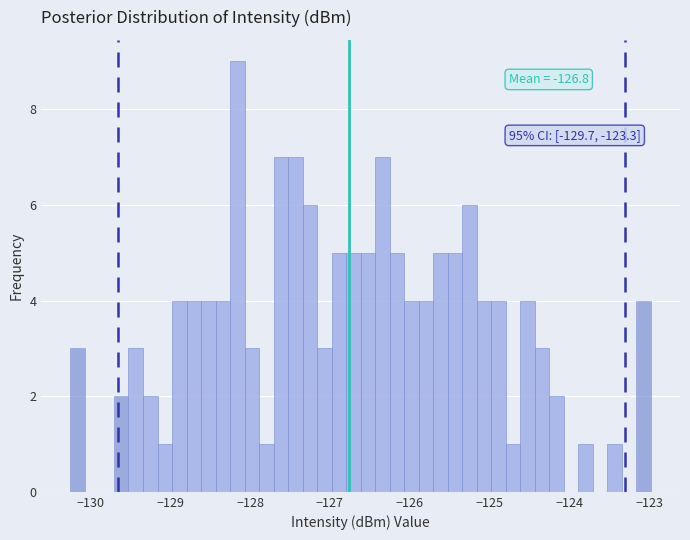

Read against the x-axis, roughly where is the centre of the tallest bar?

-128.2